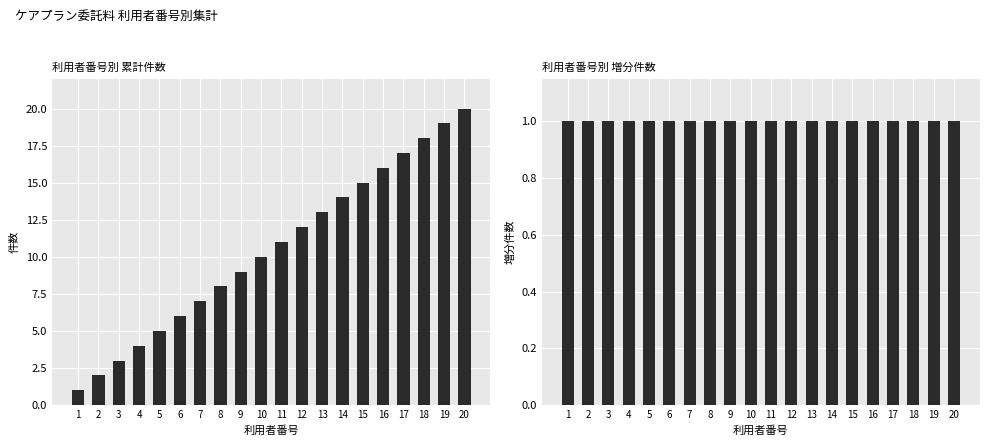

What is the smallest value displayed?

1